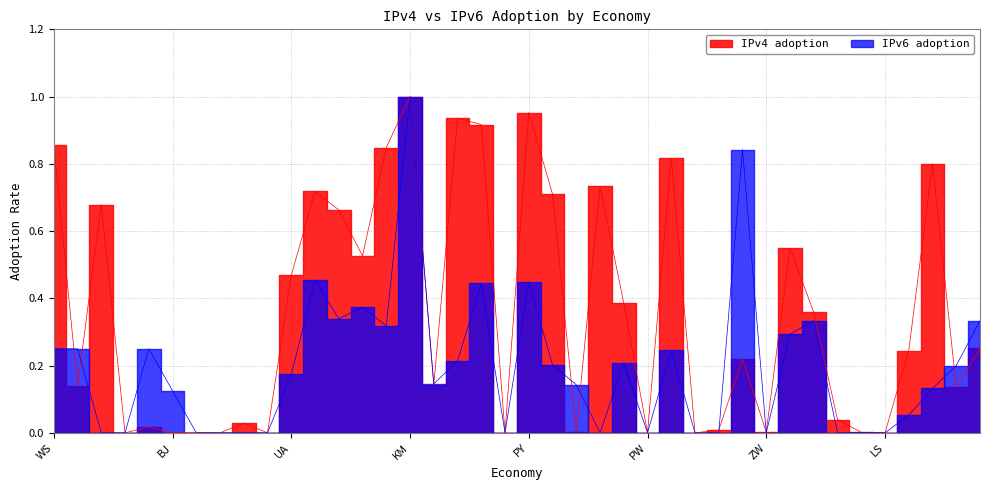

What are all the series names shown in the legend?

IPv4 adoption, IPv6 adoption